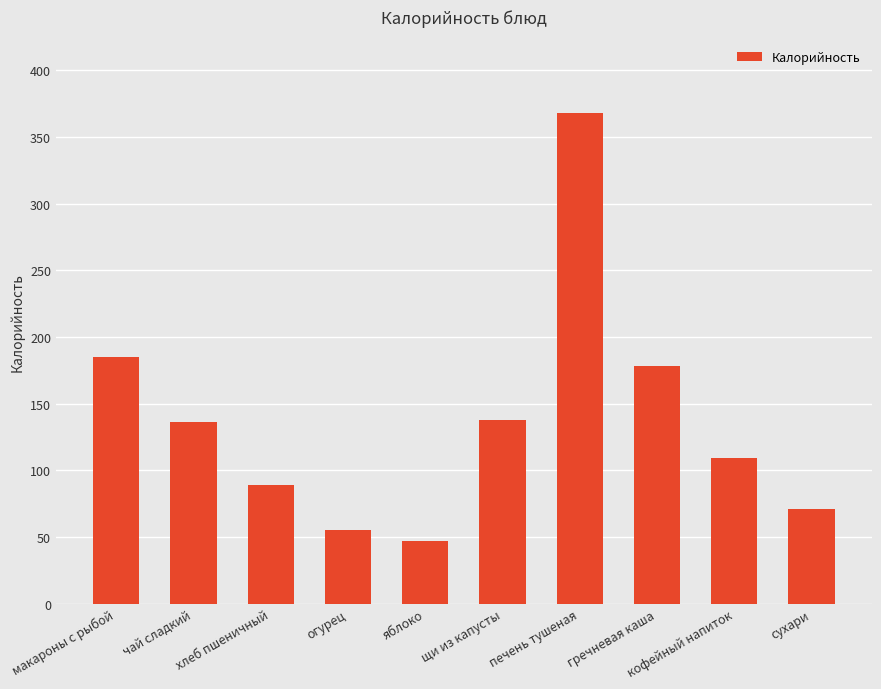

Reading left to right, list all the values displayed in this chart.

185.0	136.0	89.1	55.0	47.0	138.0	368.0	178.0	109.0	71.0